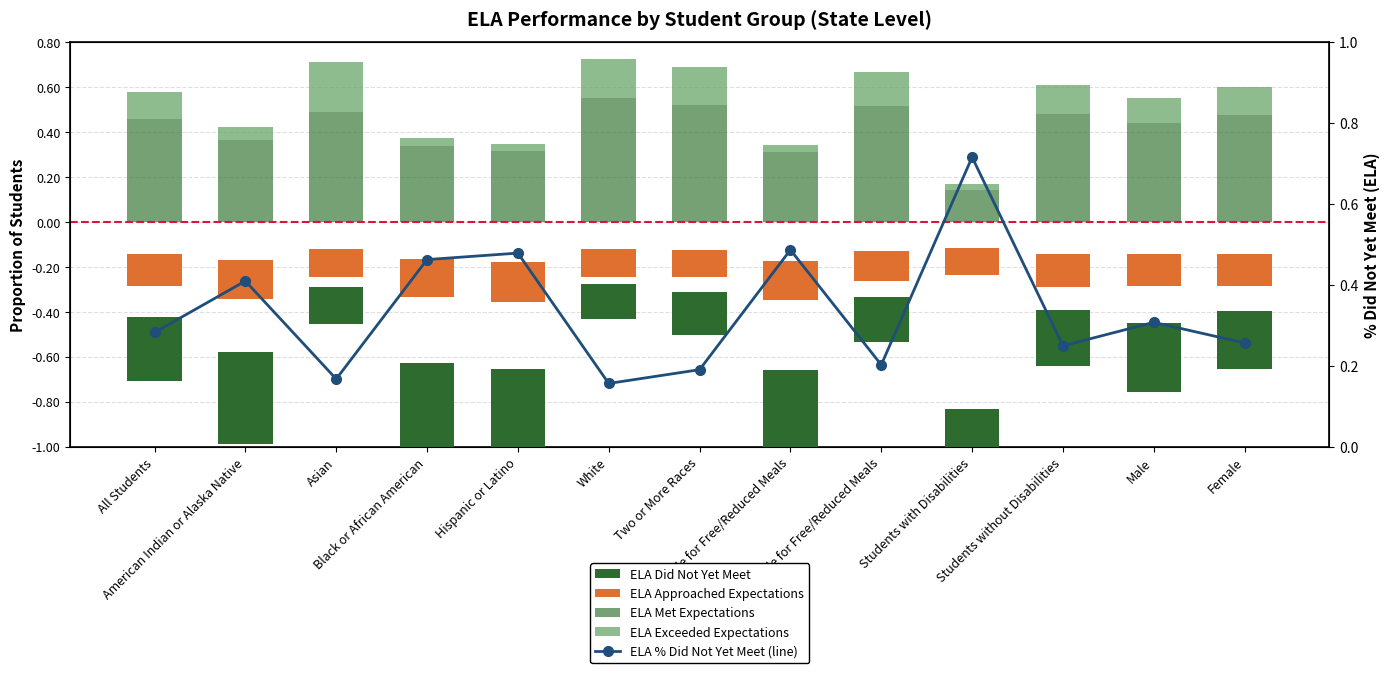

How many categories are shown in the chart?

13